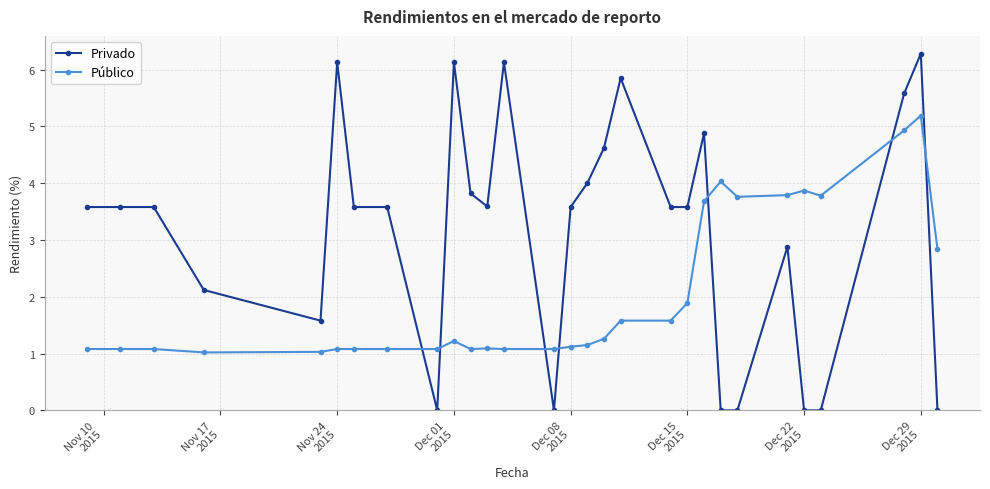

What is the highest value of the Público series?

5.2